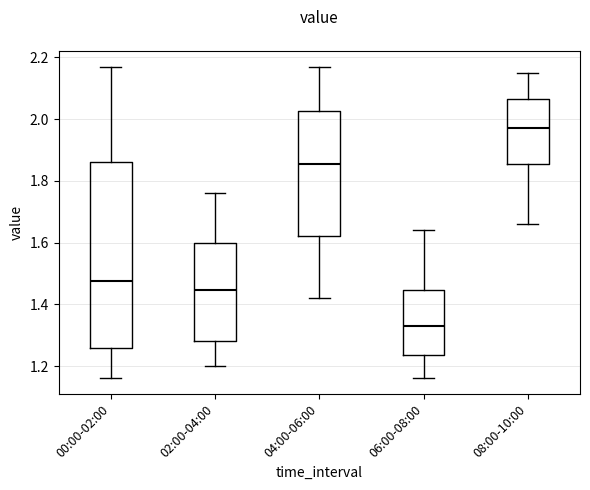

Reading left to right, transcribe this box plot: for each box, give where its median line is, the range the box spans, and where its two whiskers end, as read against the y-axis. The values are not printed on the chart, so give them approximately, as read against the axis.

00:00-02:00: median 1.48, box 1.26 to 1.86, whiskers 1.16 to 2.18
02:00-04:00: median 1.44, box 1.28 to 1.60, whiskers 1.20 to 1.76
04:00-06:00: median 1.86, box 1.62 to 2.02, whiskers 1.42 to 2.18
06:00-08:00: median 1.34, box 1.24 to 1.44, whiskers 1.16 to 1.64
08:00-10:00: median 1.98, box 1.86 to 2.06, whiskers 1.66 to 2.16